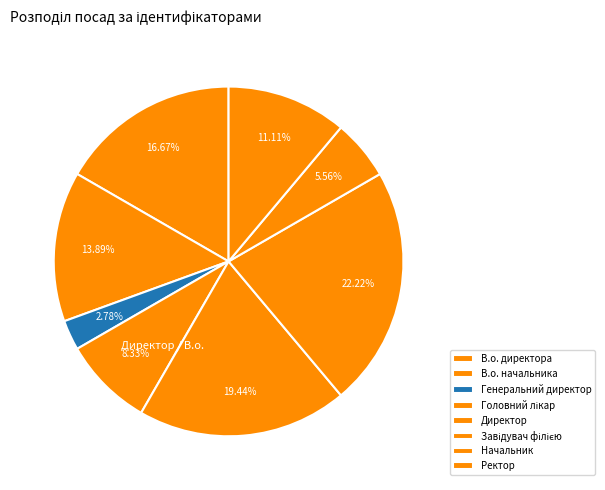

To the nearest percent, what percentage of the pie is Генеральний директор?

3%